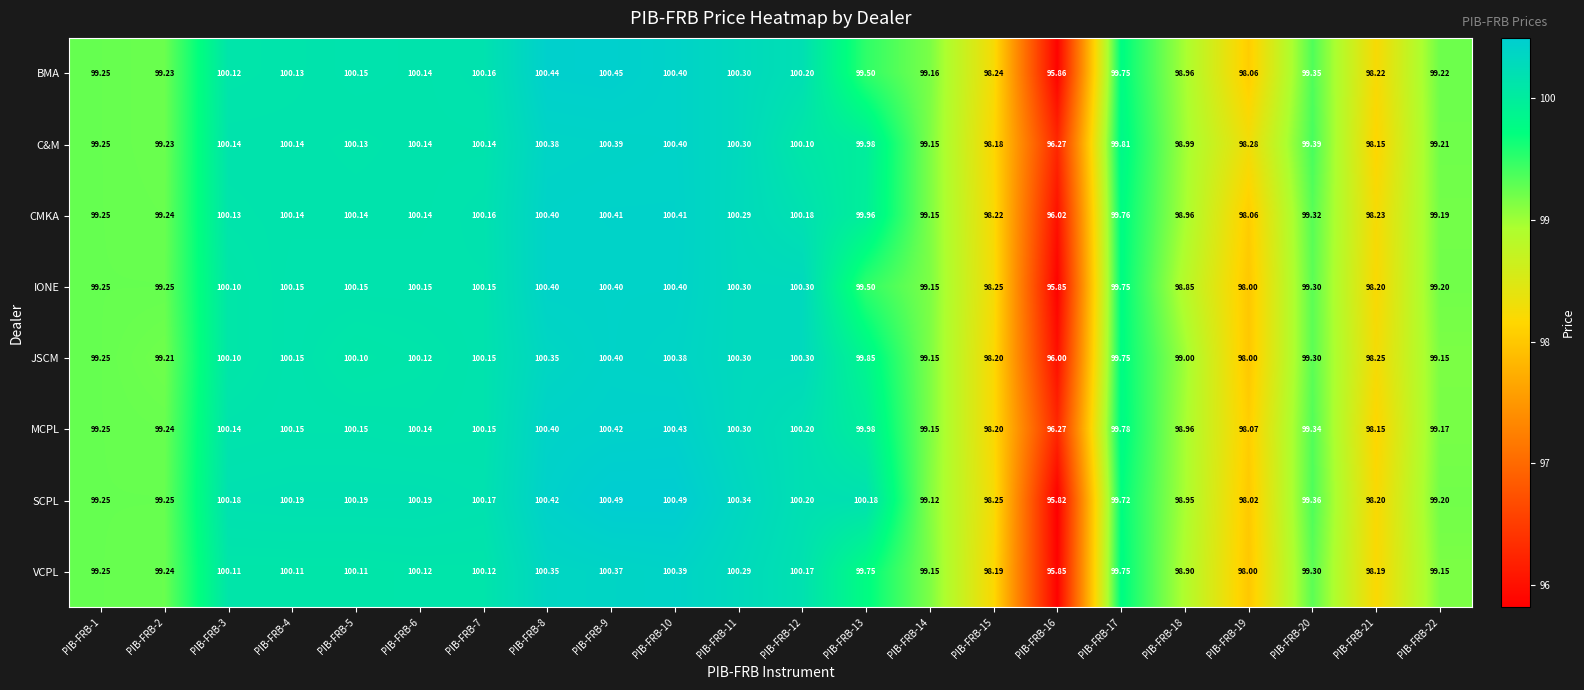

Which series has the largest range (max minus min)?

SCPL